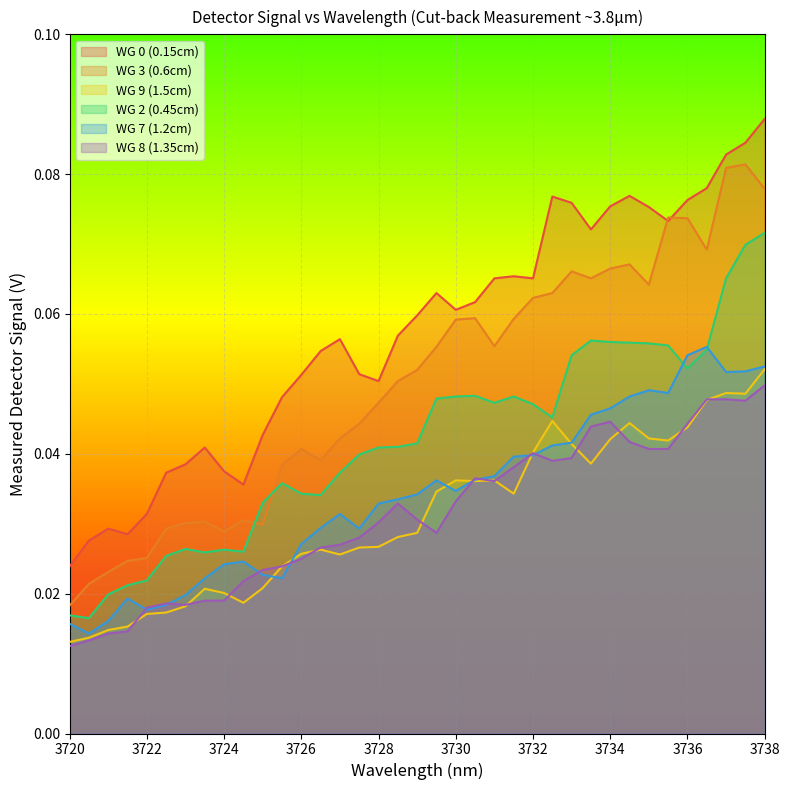

At 3724.5, list the series in order from largest to smallest.

WG 0 (0.15cm), WG 3 (0.6cm), WG 2 (0.45cm), WG 7 (1.2cm), WG 8 (1.35cm), WG 9 (1.5cm)